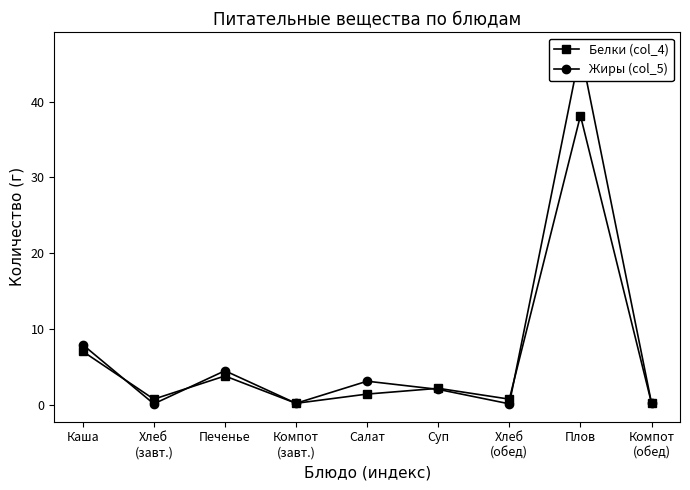

Reading left to right, list all the values displayed in this chart.

Белки (col_4): 7.0	0.7	3.8	0.2	1.4	2.1	0.7	38.1	0.2
Жиры (col_5): 7.9	0.1	4.5	0.2	3.1	2.0	0.1	46.8	0.2